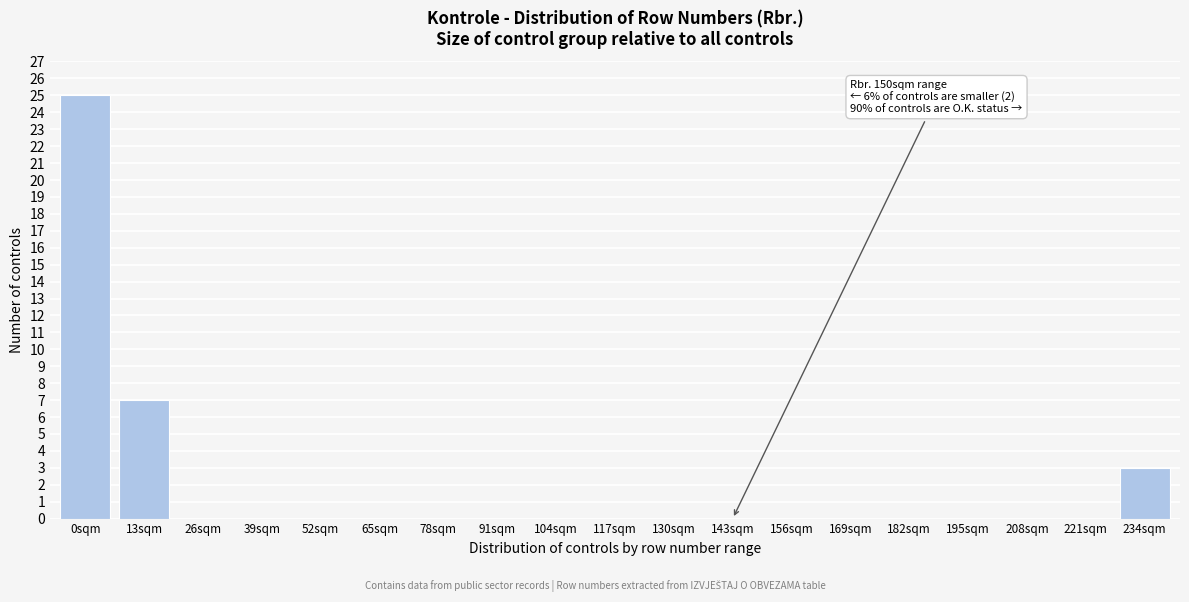

Reading right to left, list all the values displayed in this chart.

234sqm=3	221sqm=0	208sqm=0	195sqm=0	182sqm=0	169sqm=0	156sqm=0	143sqm=0	130sqm=0	117sqm=0	104sqm=0	91sqm=0	78sqm=0	65sqm=0	52sqm=0	39sqm=0	26sqm=0	13sqm=7	0sqm=25